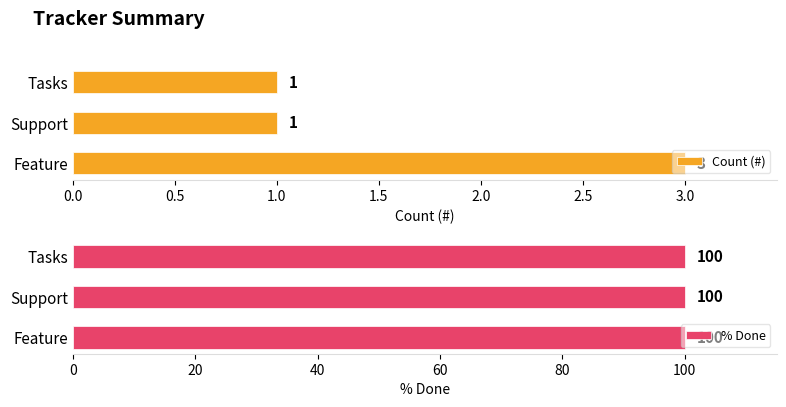

Are the bars horizontal?

Yes